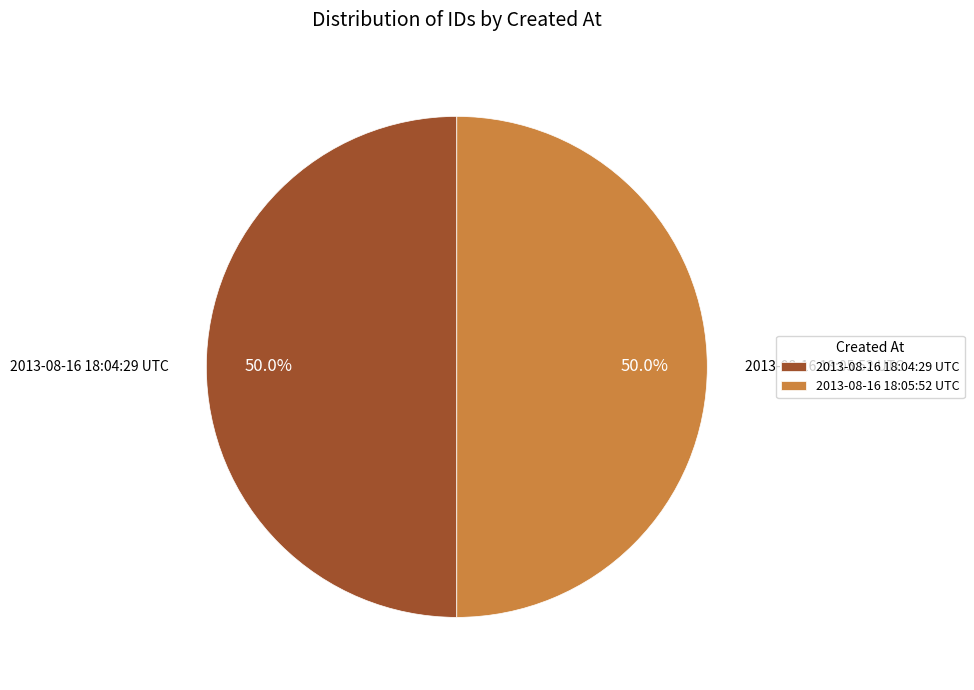

Approximately how many times larger is the value at 2013-08-16 18:05:52 UTC compared to 2013-08-16 18:04:29 UTC?

1.0